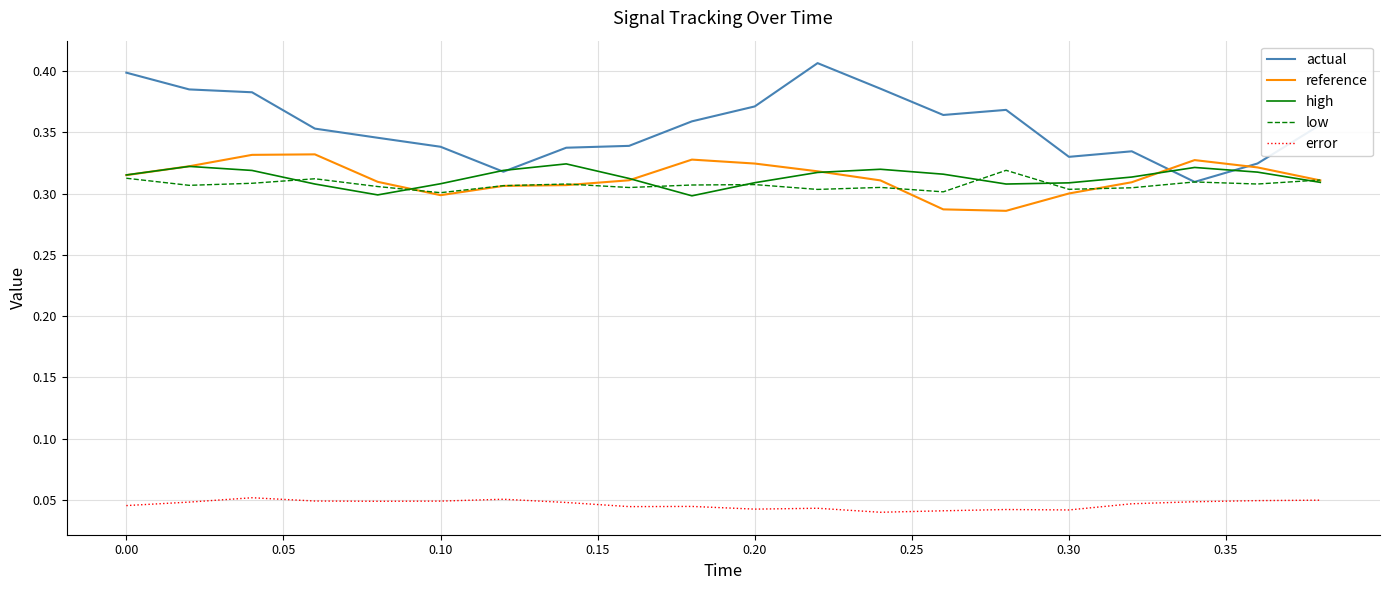

True or false: error and reference intersect in this chart.

False